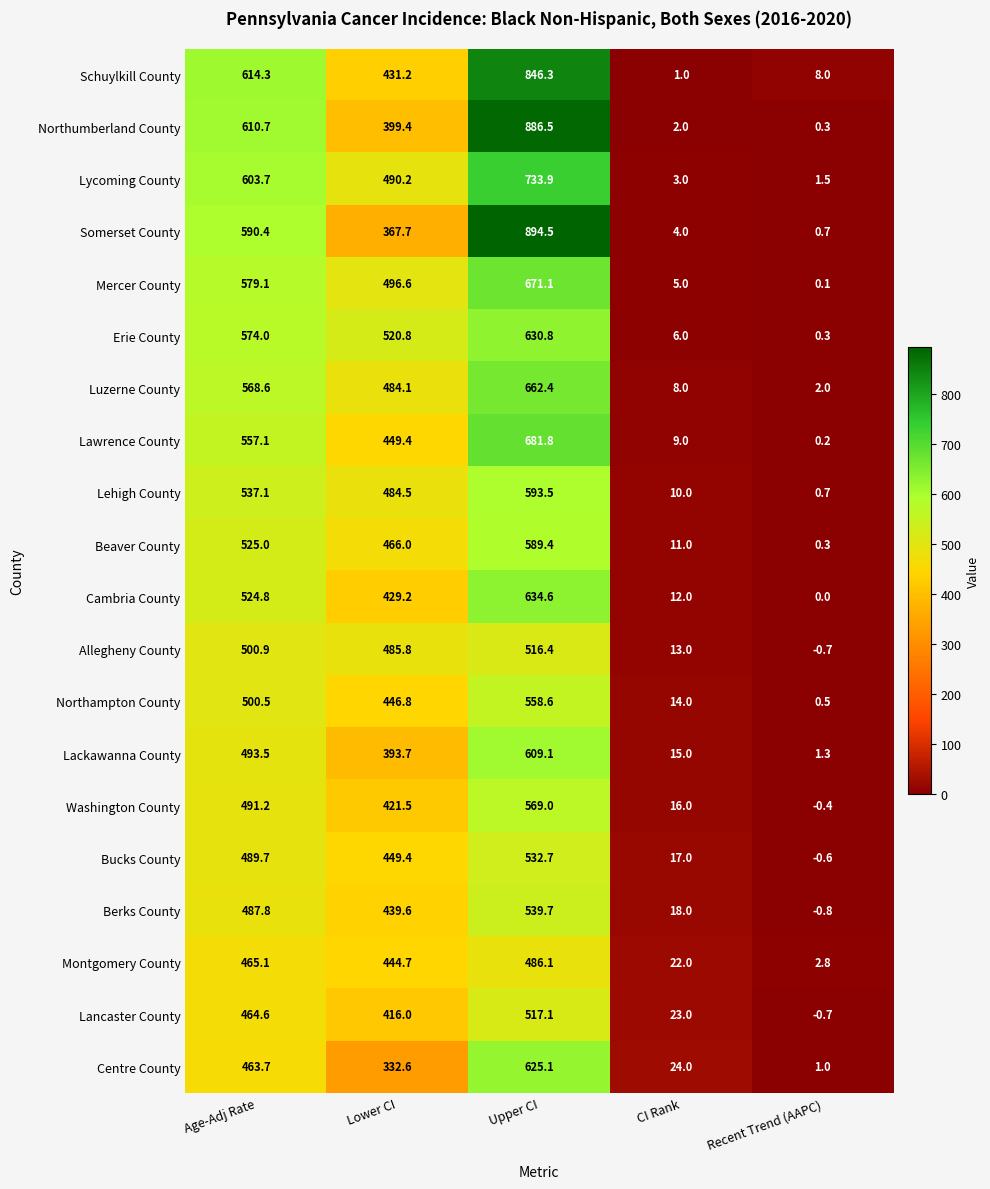

List the series in order of their peak value, lowest first.

Montgomery County, Allegheny County, Lancaster County, Bucks County, Berks County, Northampton County, Washington County, Beaver County, Lehigh County, Lackawanna County, Centre County, Erie County, Cambria County, Luzerne County, Mercer County, Lawrence County, Lycoming County, Schuylkill County, Northumberland County, Somerset County